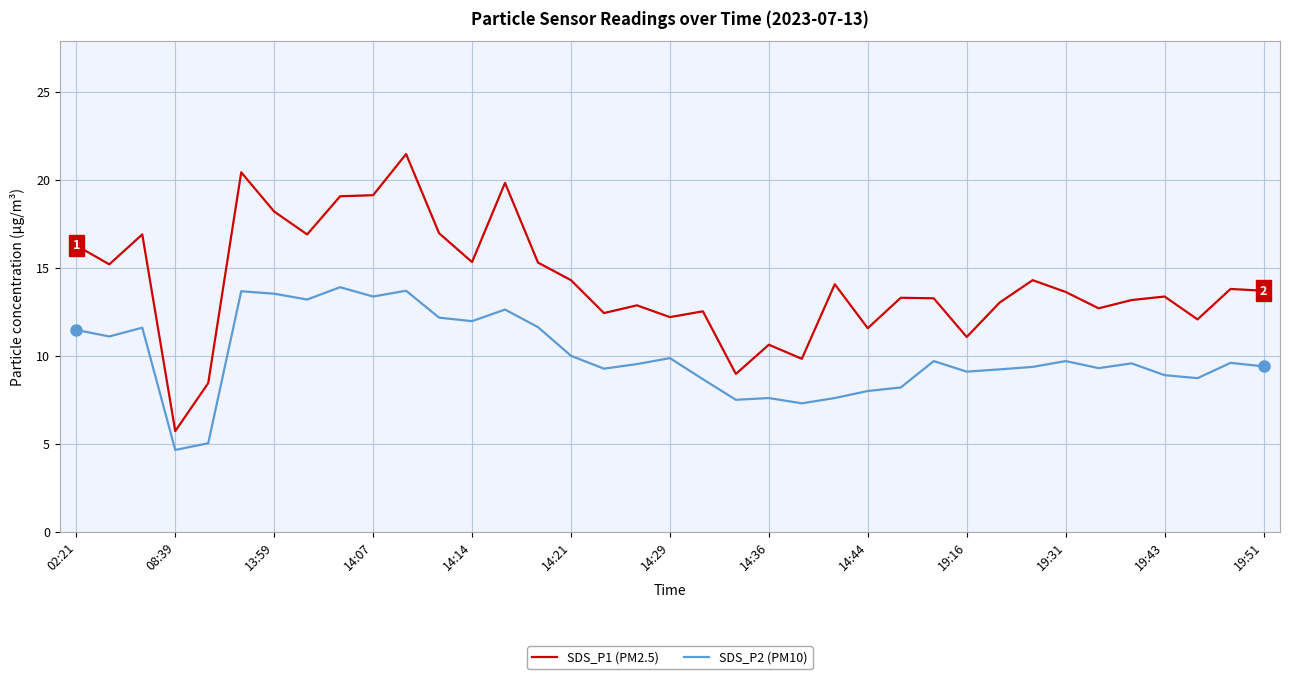

What are all the series names shown in the legend?

SDS_P1 (PM2.5), SDS_P2 (PM10)